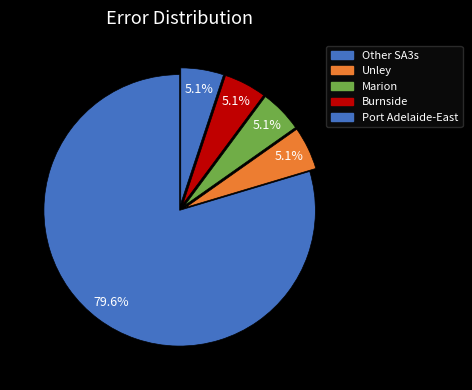

How many slices are in this pie chart?

5